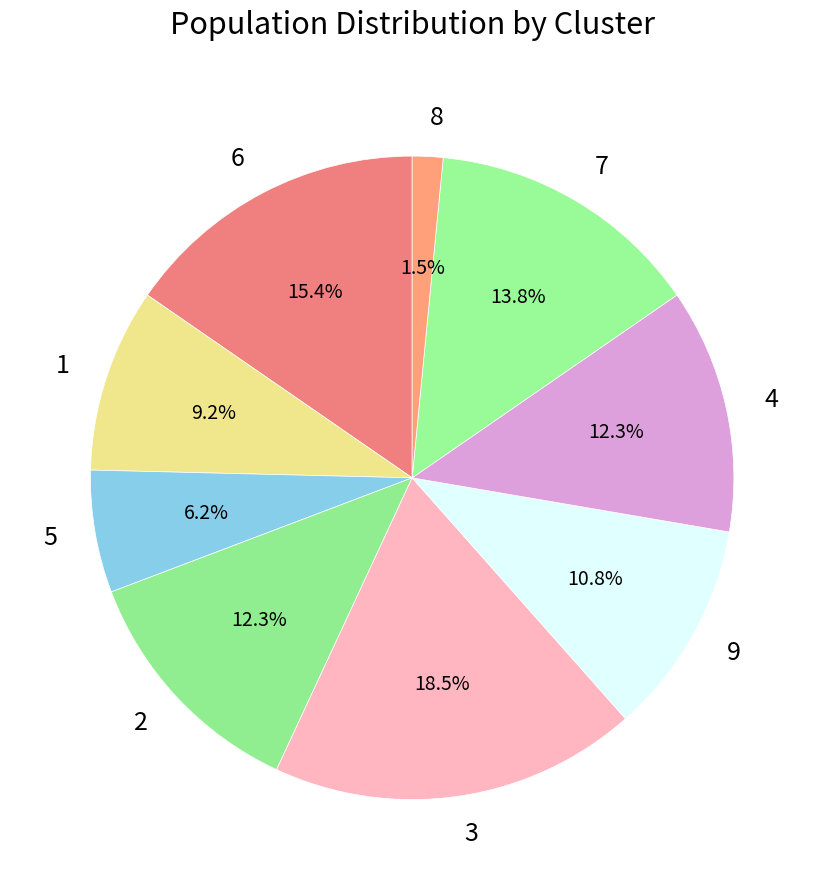

Which slice is the largest?

3